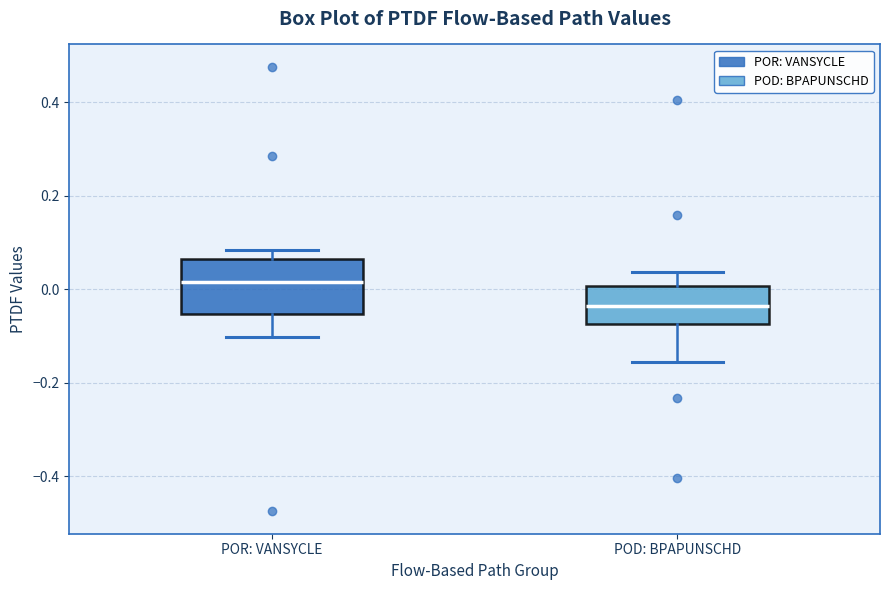

Which box's median line is the highest?

POR: VANSYCLE